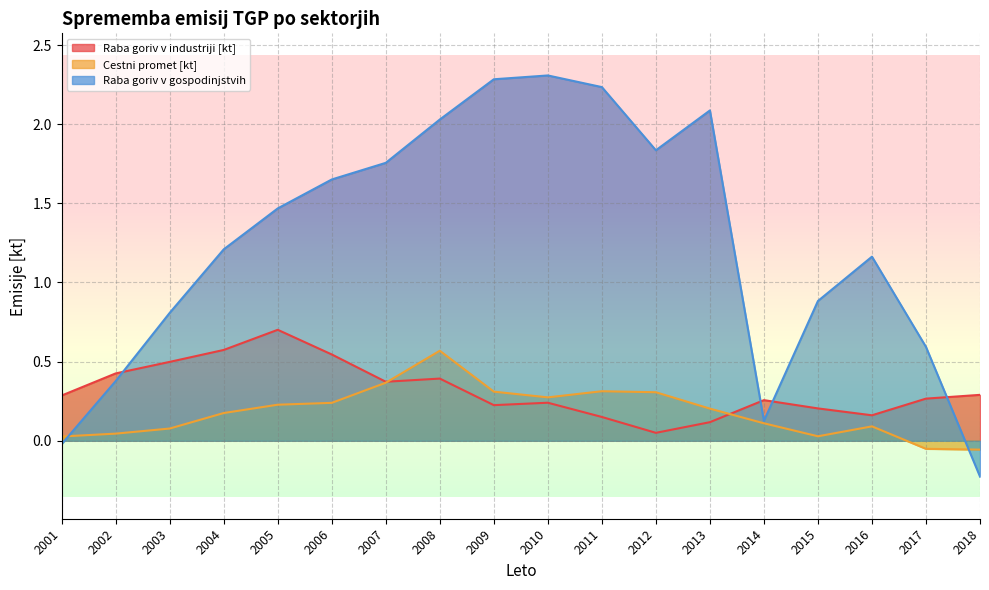

What is the value of the Cestni promet [kt] point at the 18th from the left?

-0.1